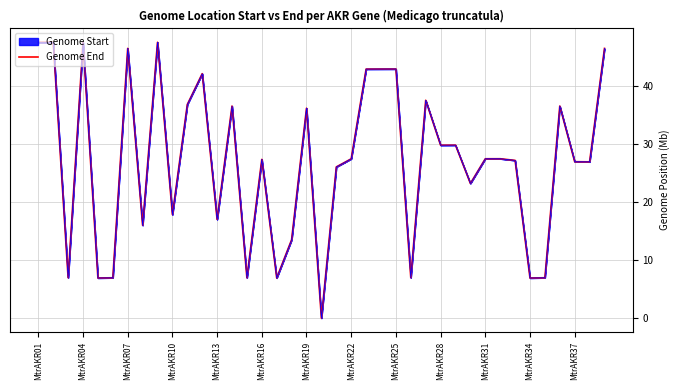

What is the greatest value displayed?

47.5